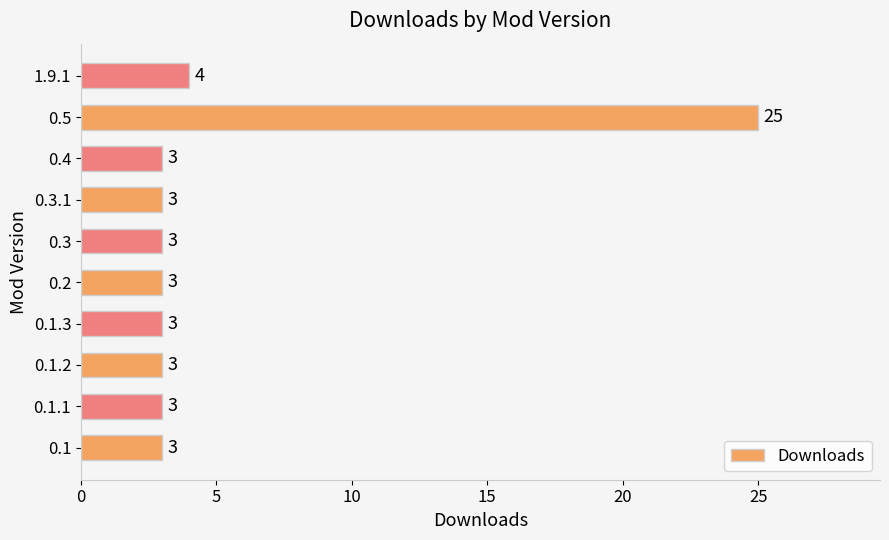

What is the difference between the maximum and minimum values?

22